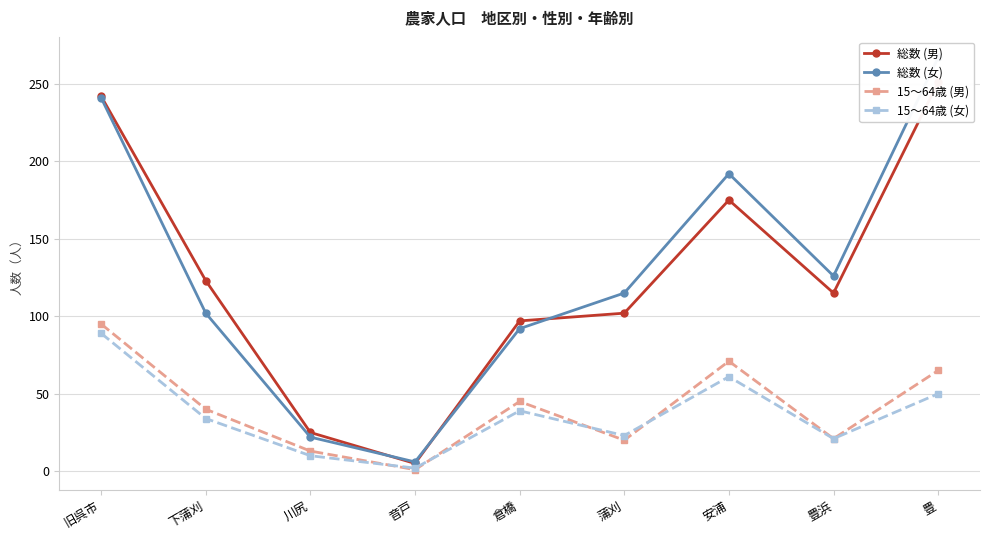

How many values in the 総数 (男) series exceed 115?

4